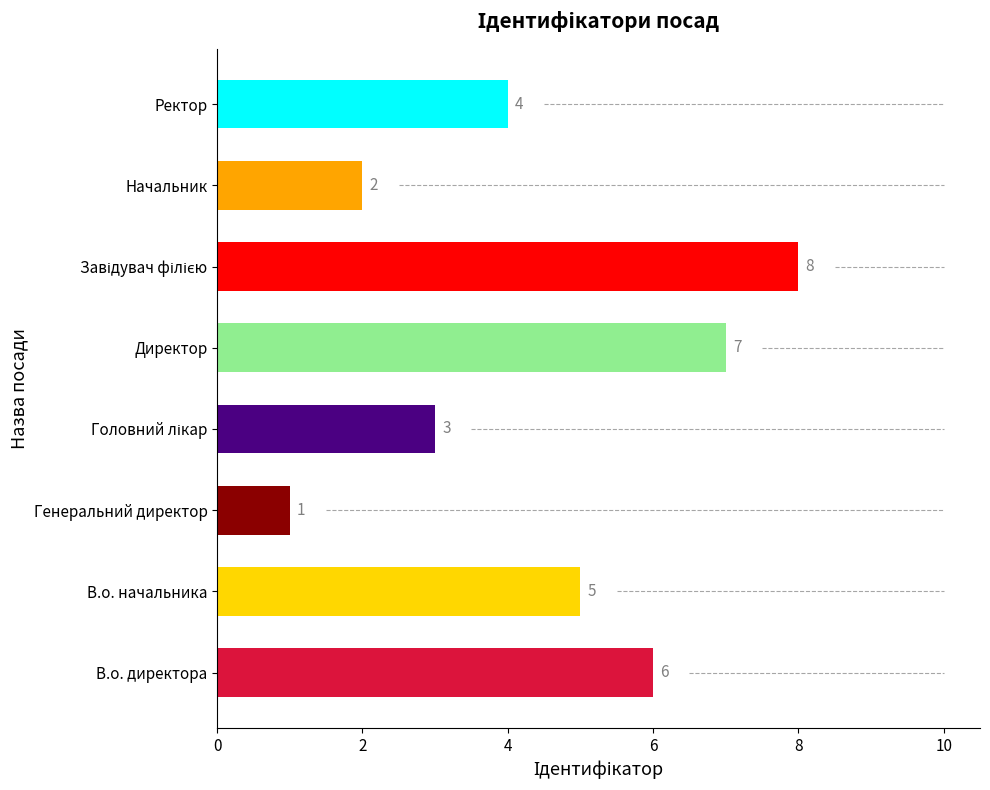

What is the change in value from В.о. начальника to Генеральний директор?

-4